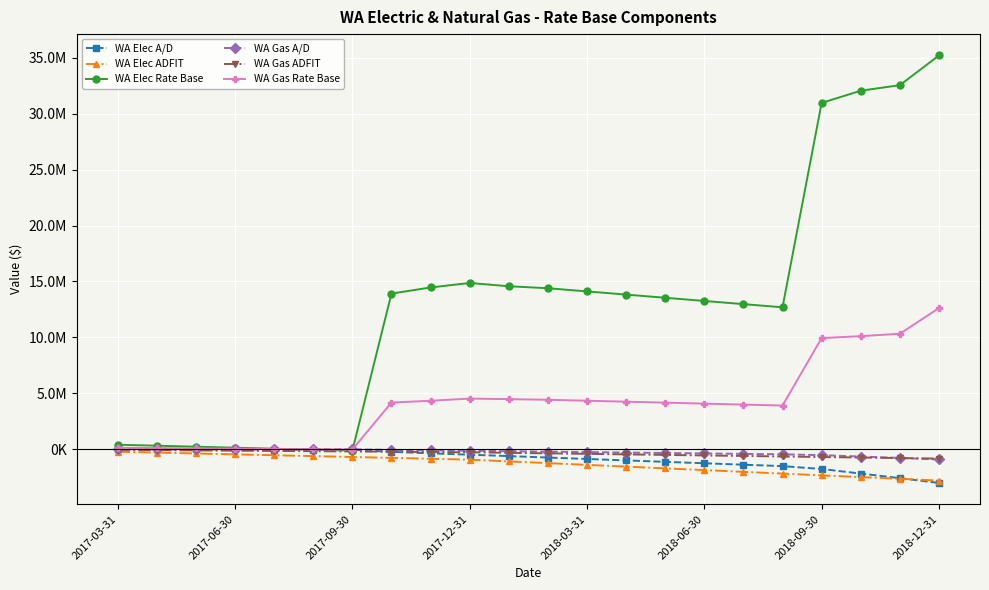

Which category has the highest value across all series?

2018-12-31